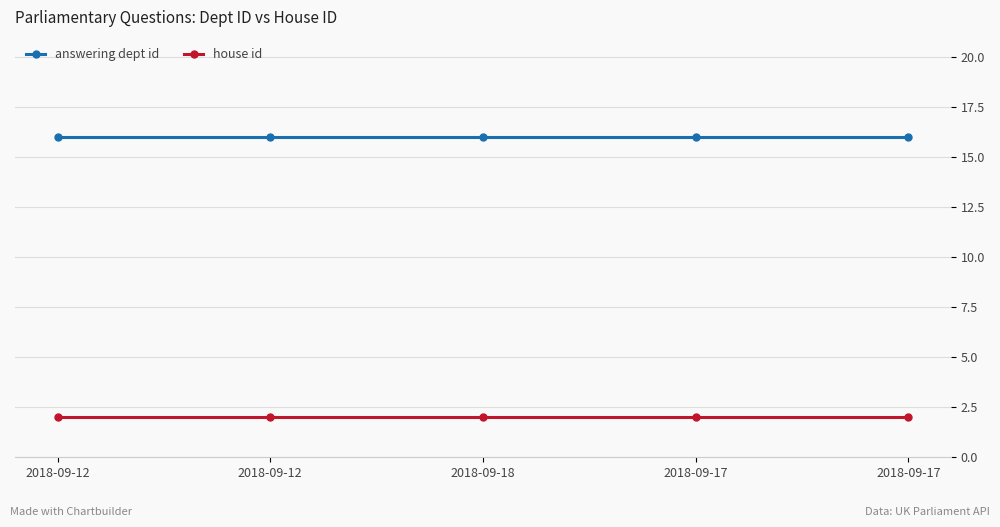

How many data points does each series have?

5